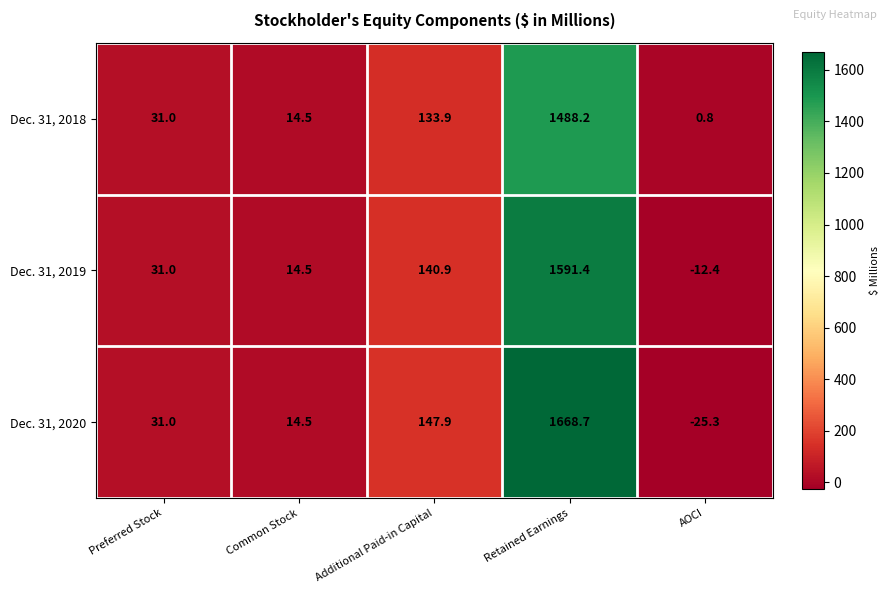

What is the sum of the Dec. 31, 2018 values at Preferred Stock and Additional Paid-in Capital?

164.9